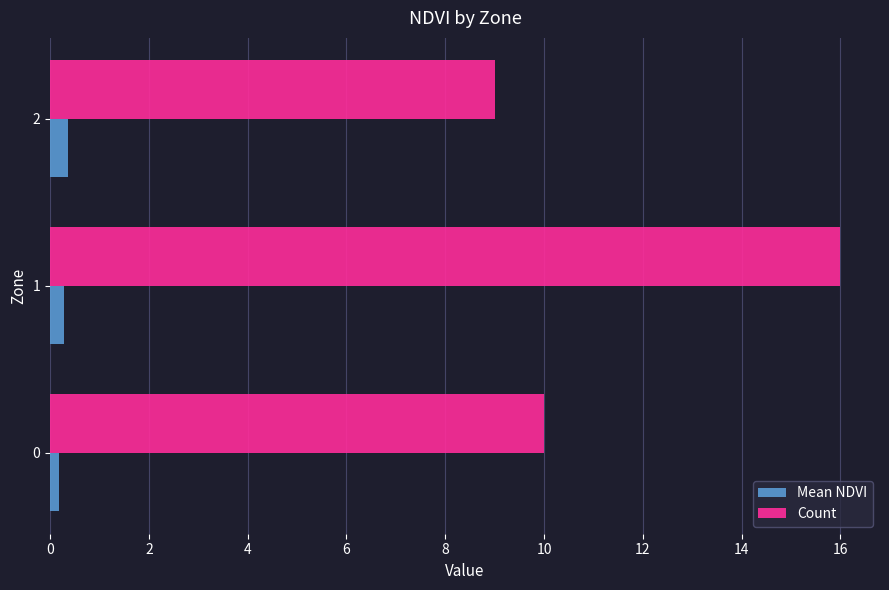

What is the difference between the highest and lowest values at 2?

8.6